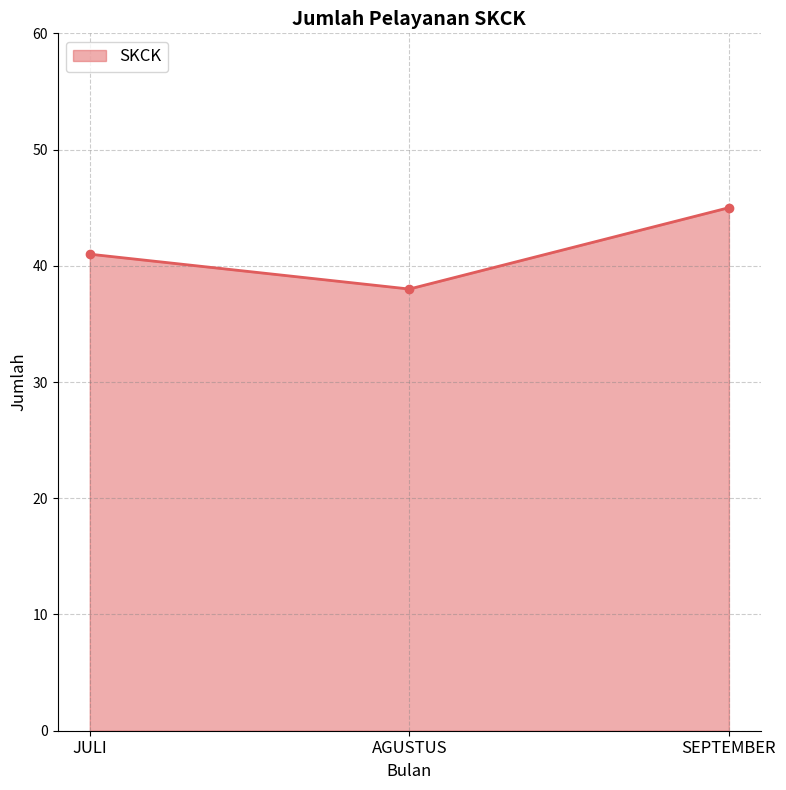

Where is the data nearest to the value 41?

JULI